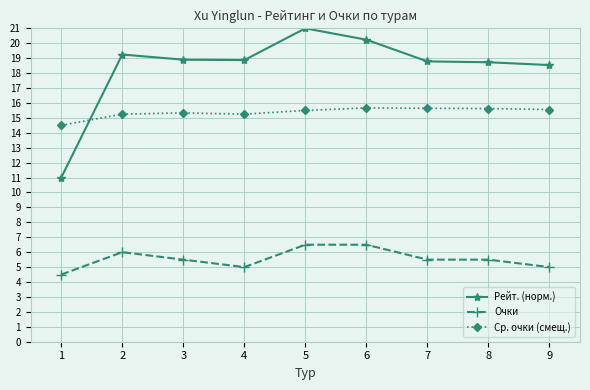

What is the total value across all series at 6?

42.4